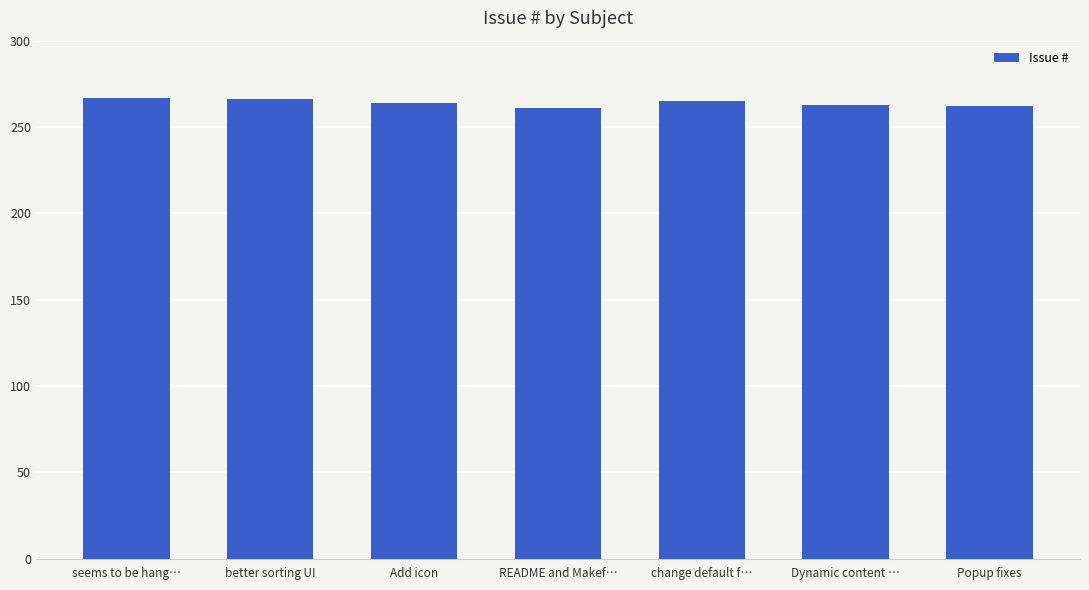

What is the change in value from README and Makef… to Dynamic content …?

+2